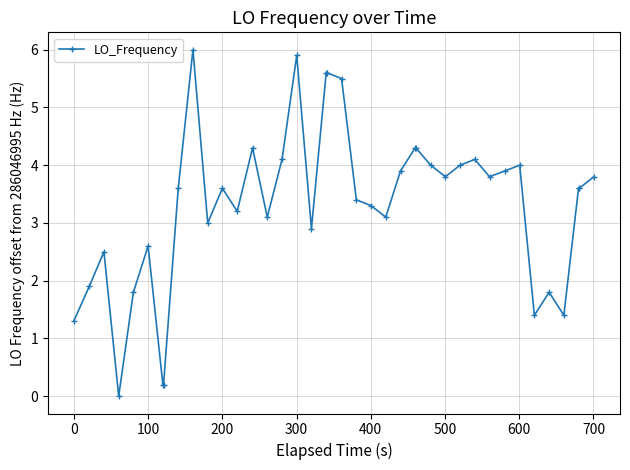

What is the difference between the second highest and second lowest values?

5.7